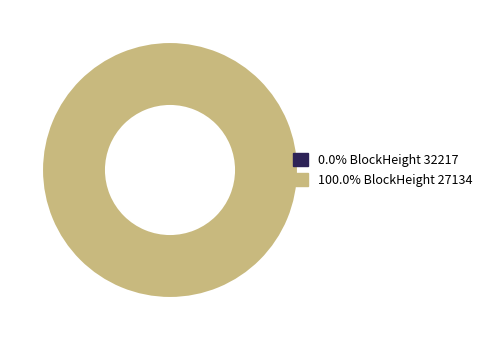

Which slice is the smallest?

32217